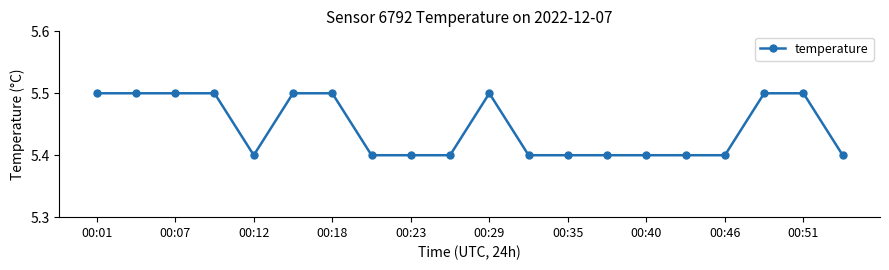

What is the value of the 15th point from the left?

5.4